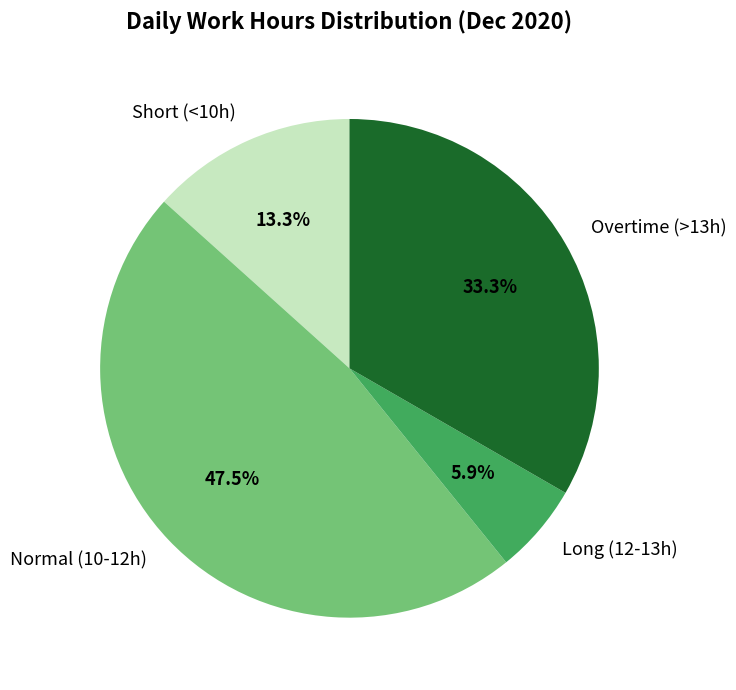

What is the total percentage of Overtime (>13h) and Normal (10-12h)?

80.8%